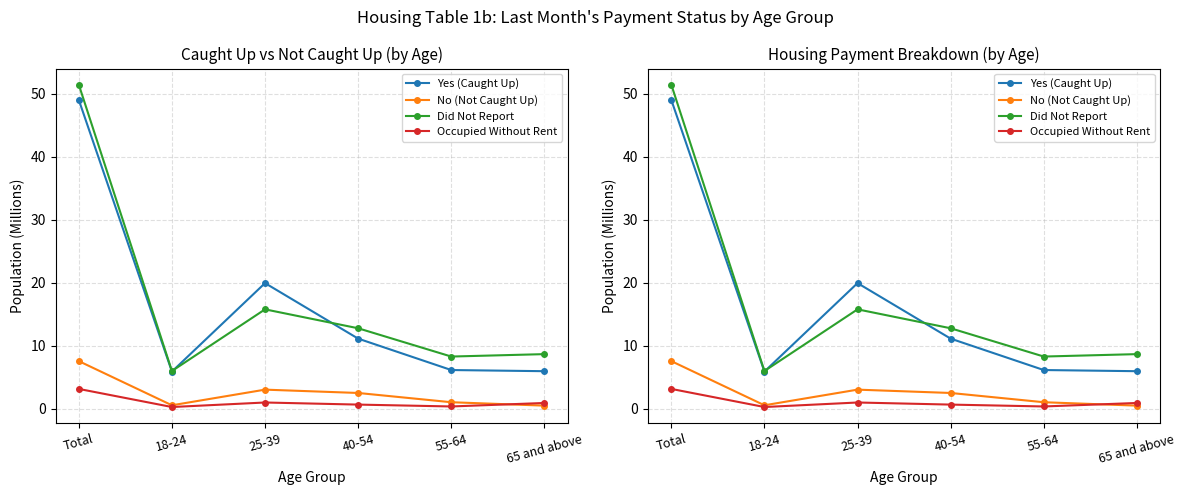

Which series has the largest range (max minus min)?

Did Not Report